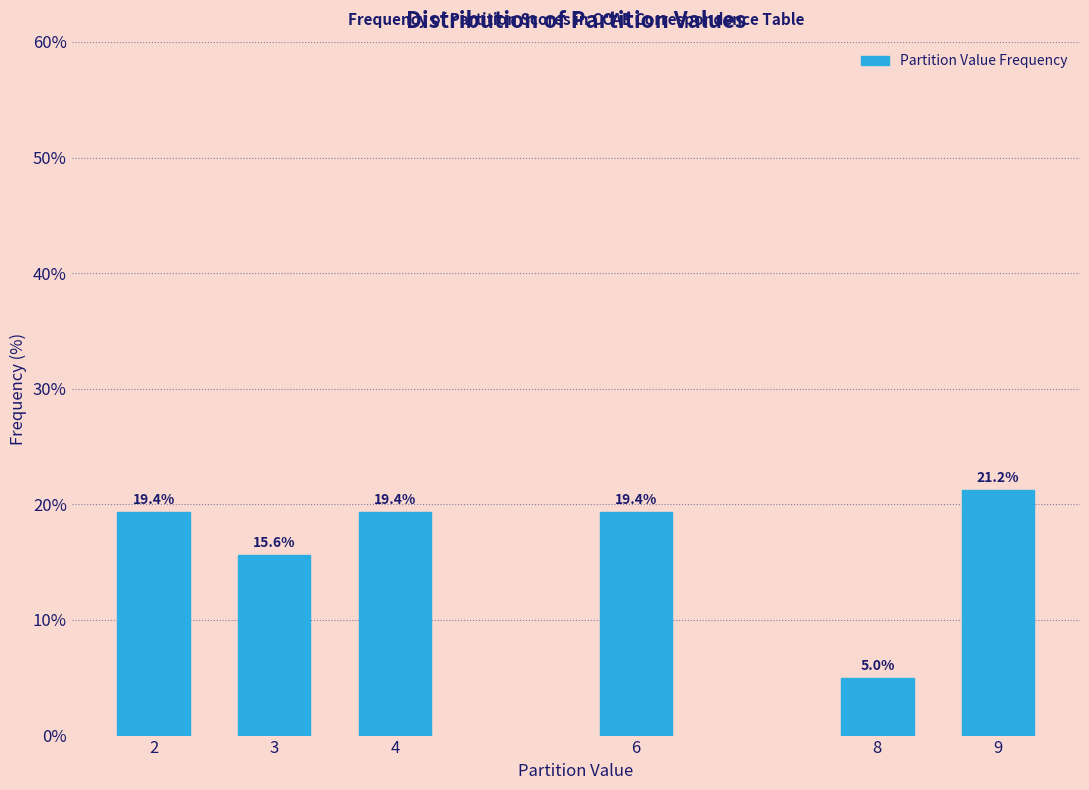

The chart shows a value of 28.5 at 4. True or false?

False